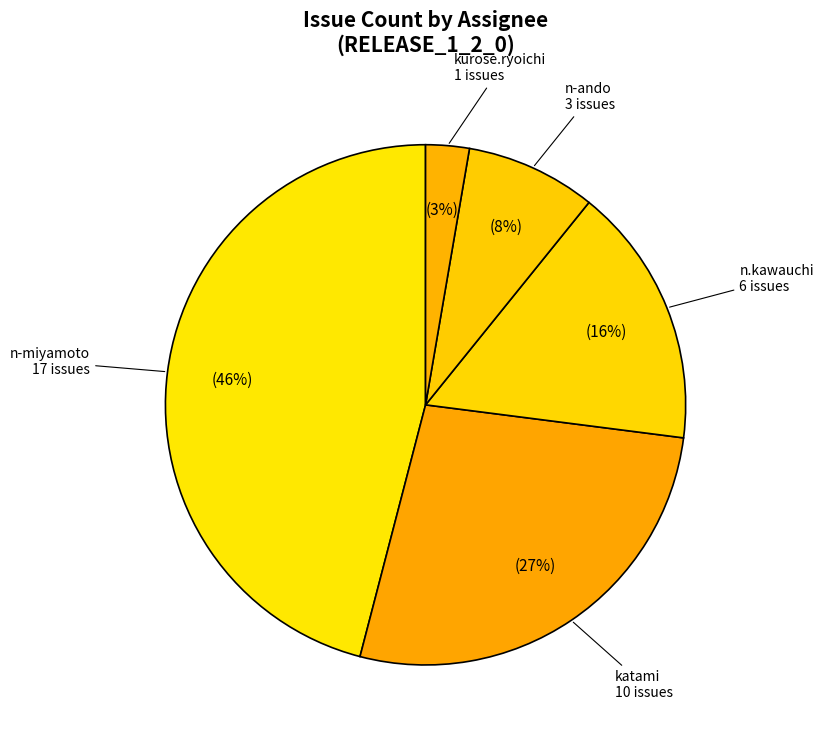

How many segments does this pie chart have?

5